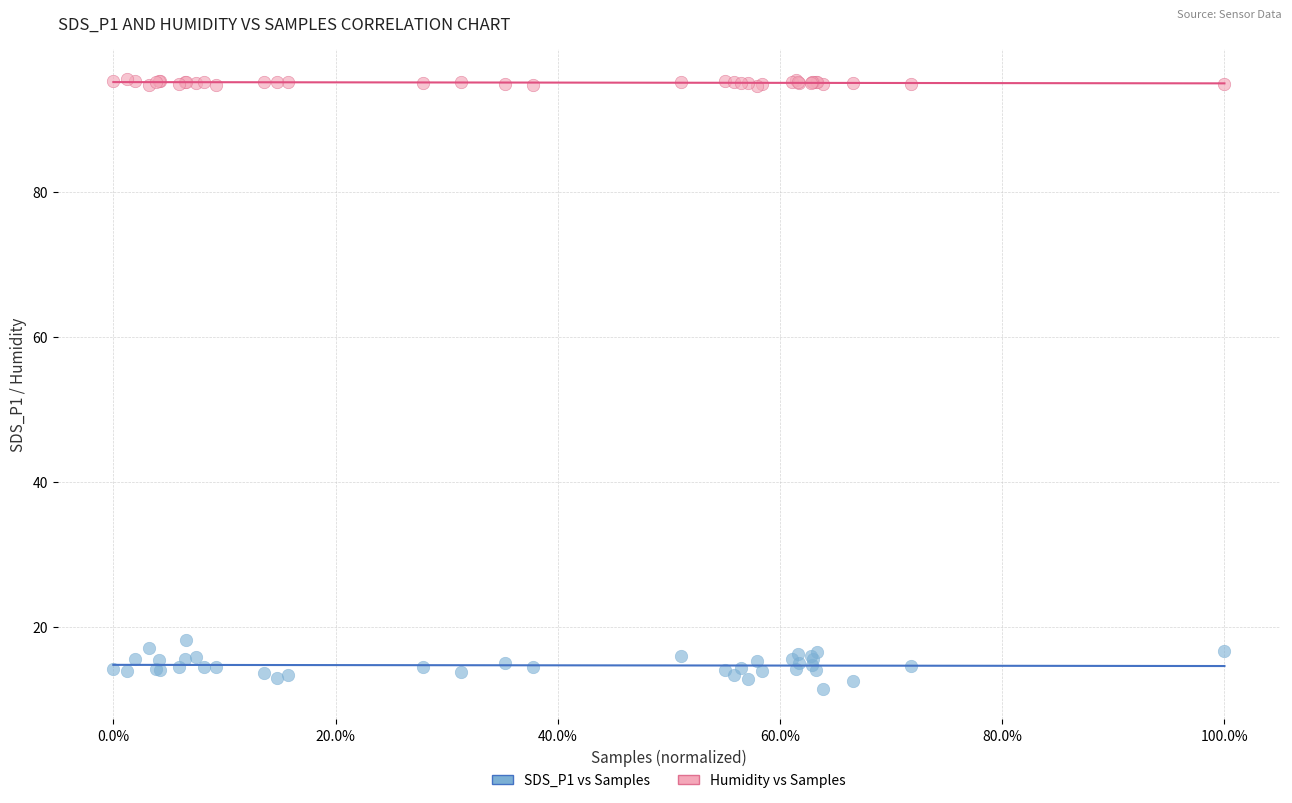

Across all series, what Y value is closest to 53?

18.1